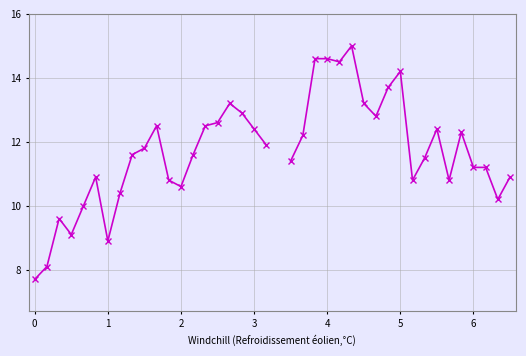

Is this an area chart (filled region under the line)?

No